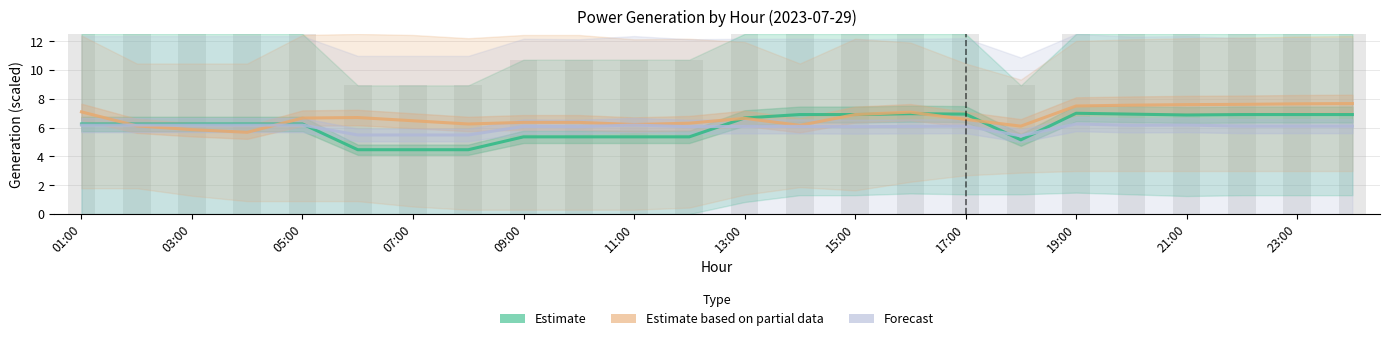

What is the lowest value of the Forecast series?

5.4